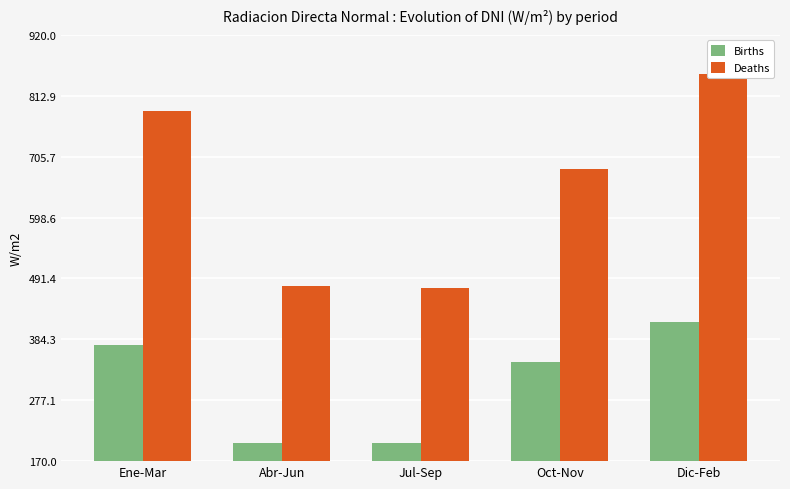

What is the difference between the maximum and second lowest values in the Births series?

212.7